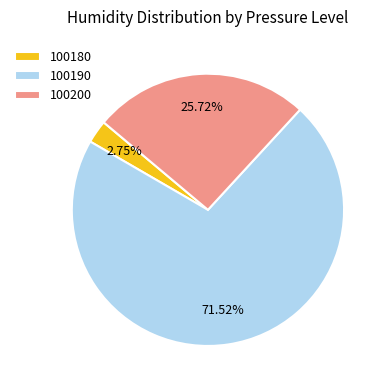

Combined, do 100200 and 100180 account for over 50%?

No